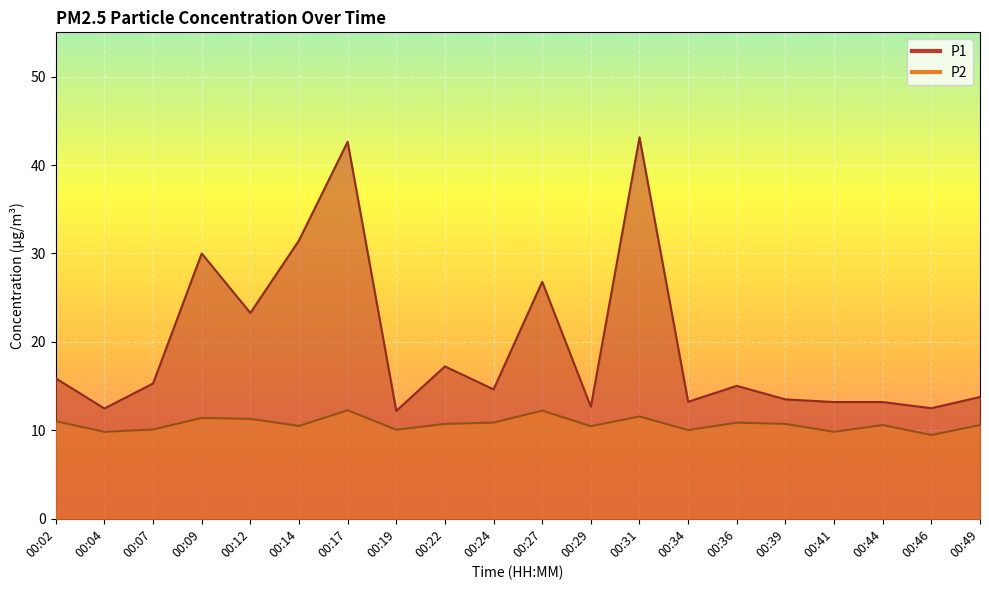

How many values in the P2 series are below 10?

3